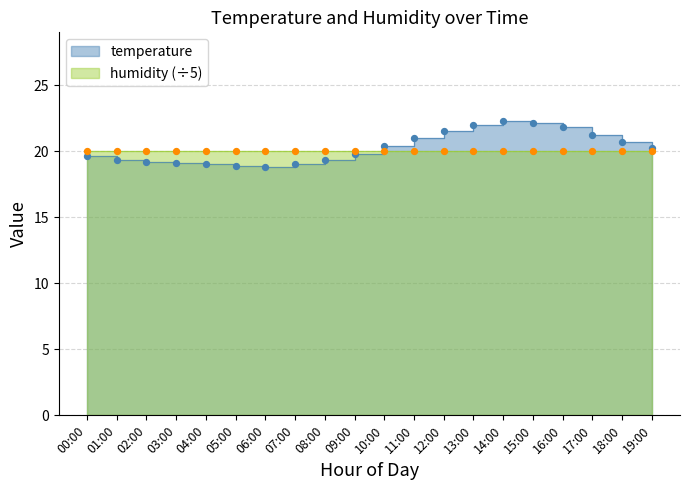

What is the ratio of the value at 19:00 to the value at 17:00?

1.0